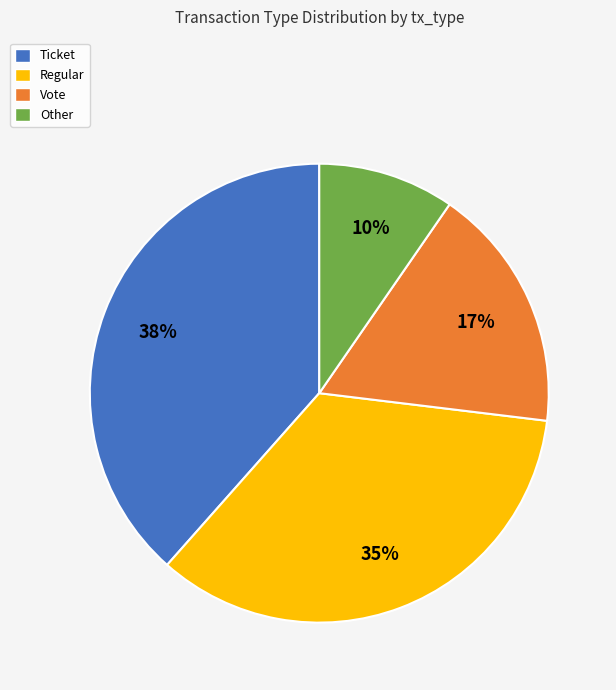

To the nearest percent, what is the average slice percentage?

25%